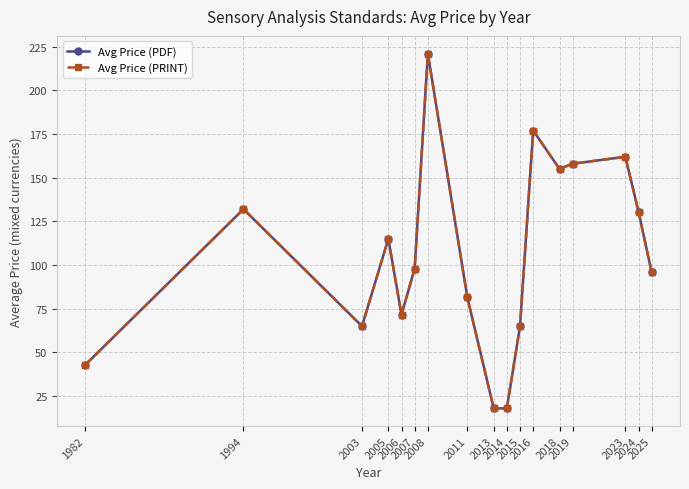

At which label does Avg Price (PRINT) first exceed 98?

1994